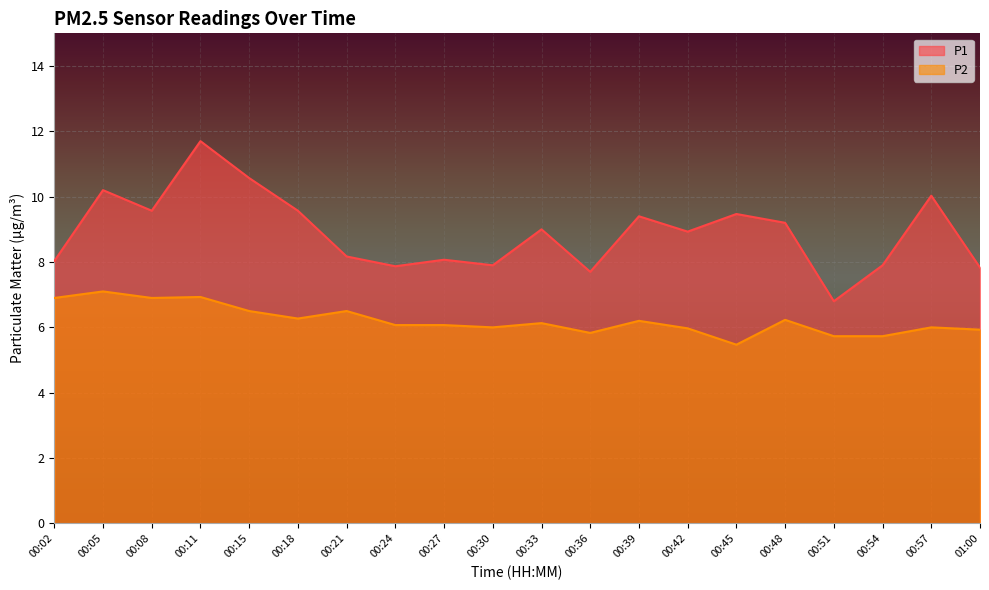

What is the spread (max minus min) of values at 00:24?

1.8